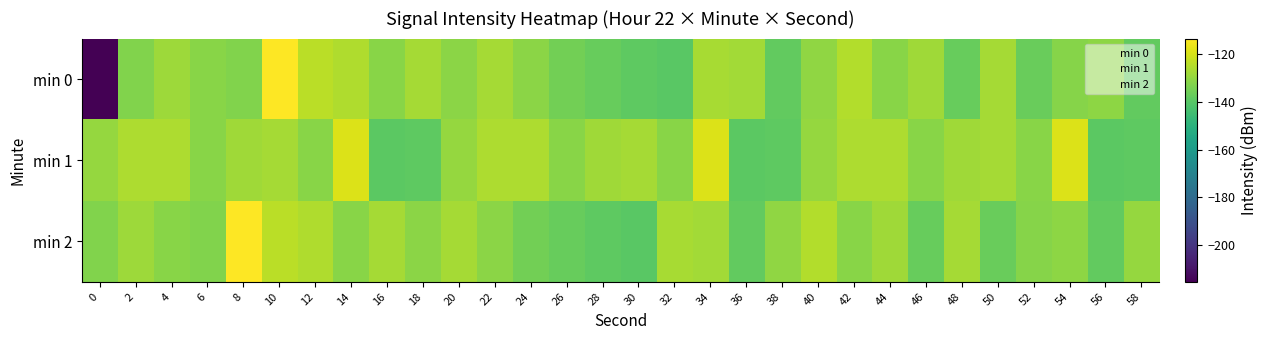

The value of min 2 at 42 is 3.2. True or false?

False